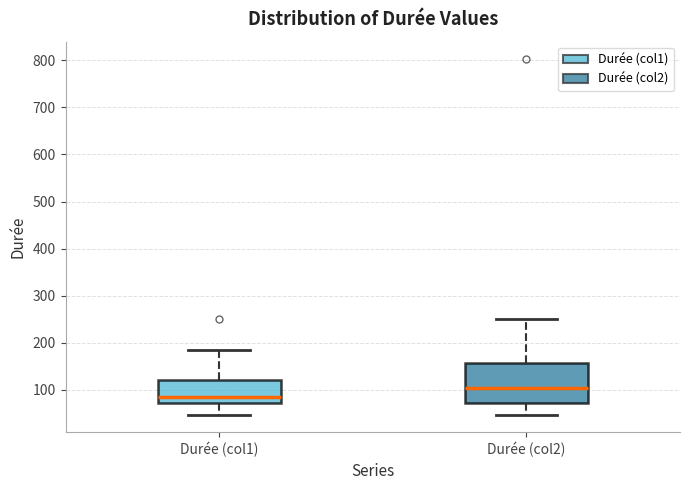

Reading left to right, read every box against the y-axis: the position of its median line, the range the box covers, and the ends of its whiskers. The values are not printed on the chart, so give them approximately, as read against the axis.

Durée (col1): median 90, box 70 to 120, whiskers 50 to 190
Durée (col2): median 100, box 70 to 160, whiskers 50 to 250